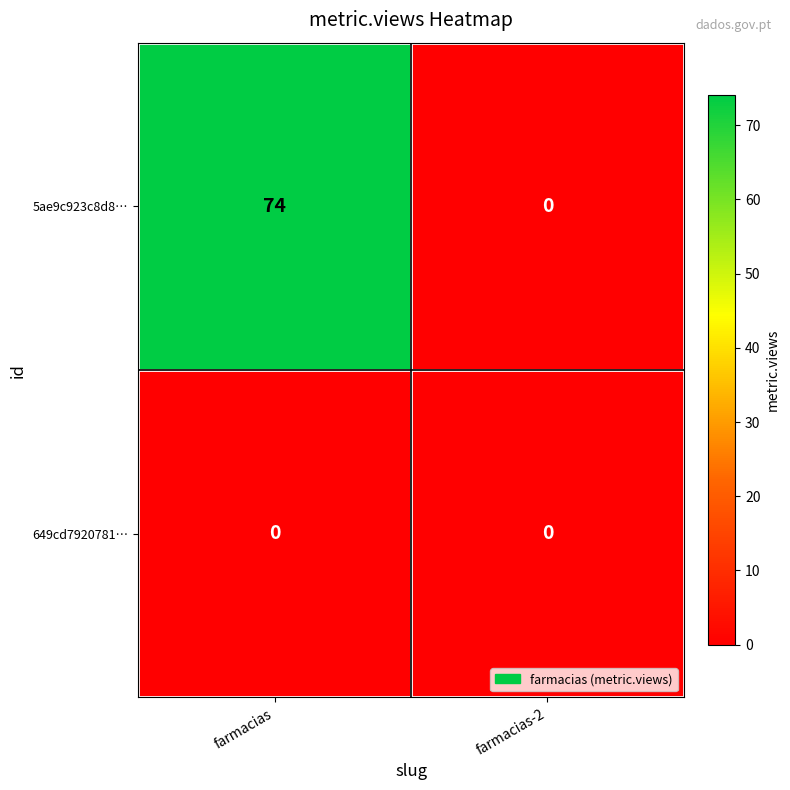

Which category has the highest value across all series?

farmacias